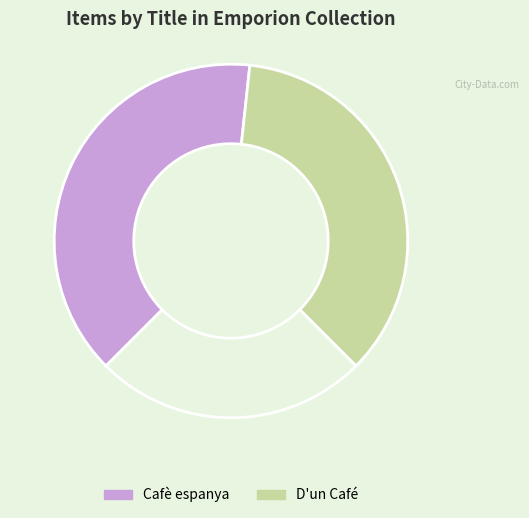

Is there any slice that represents more than half of the pie?

No